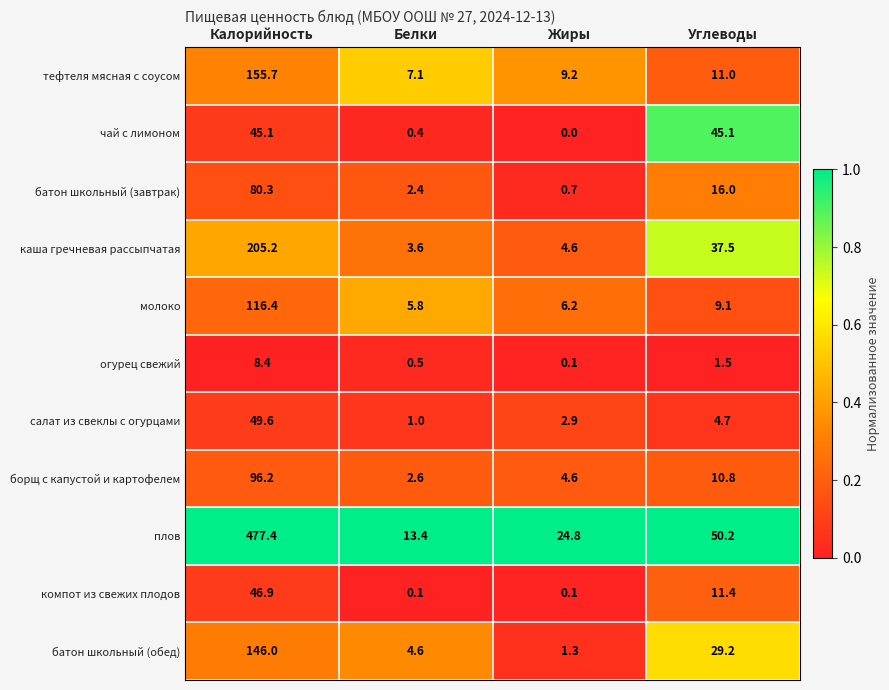

What is the minimum value for борщ с капустой и картофелем?

2.6